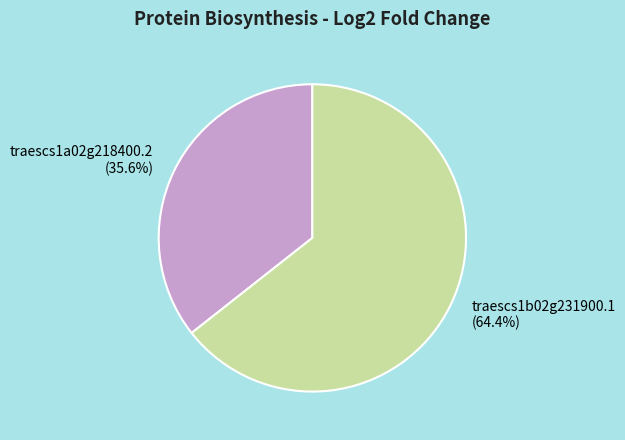

To the nearest percent, what is the difference between the largest and smallest slice percentages?

29%